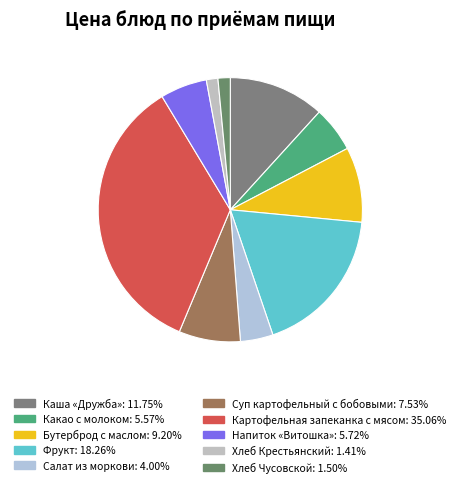

True or false: Суп картофельный с бобовыми accounts for 1% of the total.

False